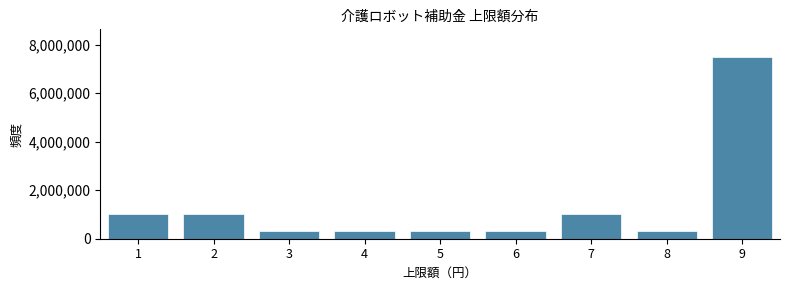

Reading left to right, what are all the values shown in this chart?

1000000	1000000	300000	300000	300000	300000	1000000	300000	7500000